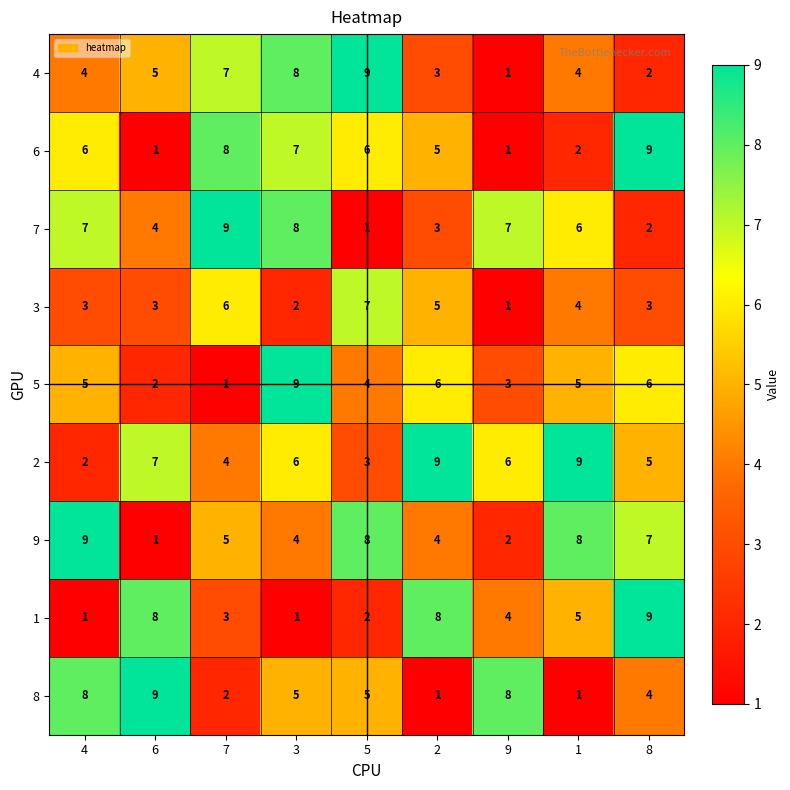

What is the maximum value shown in the chart?

9